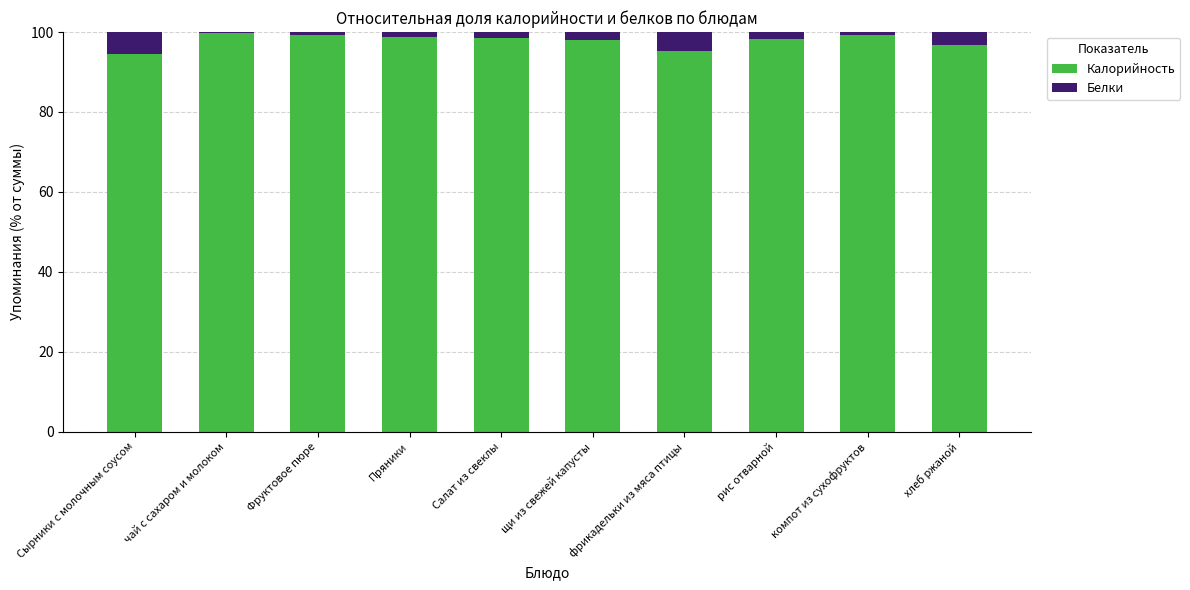

What is the total value across all series at щи из свежей капусты?

100.0